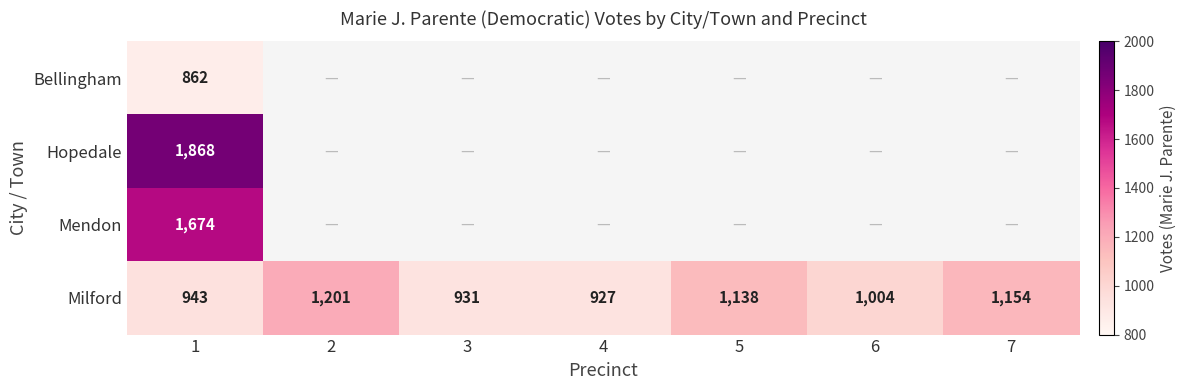

How many values in the Milford series are below 1004?

3